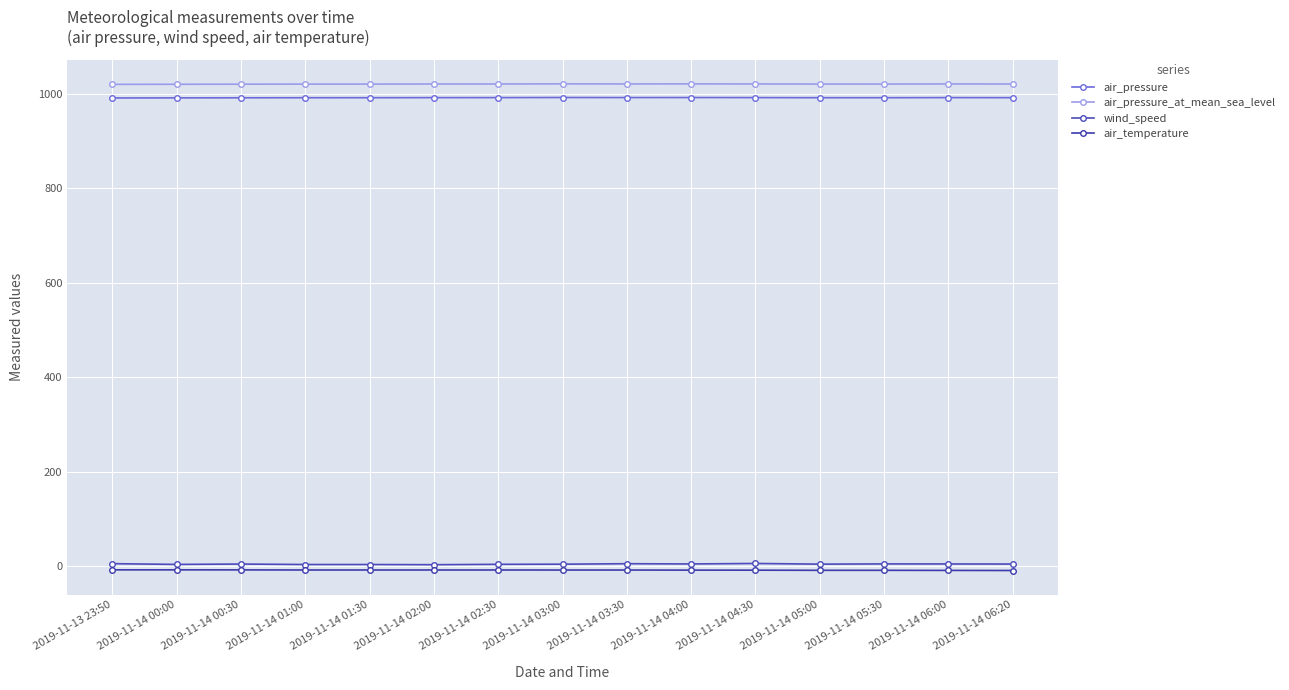

True or false: wind_speed and air_pressure cross at least once.

False